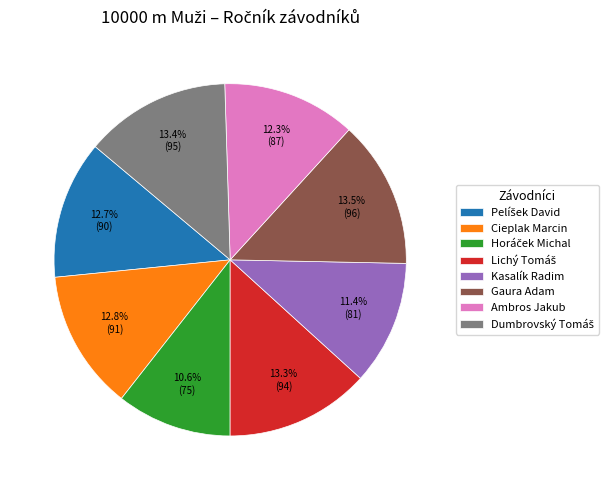

To the nearest percent, what portion does Ambros Jakub represent?

12%